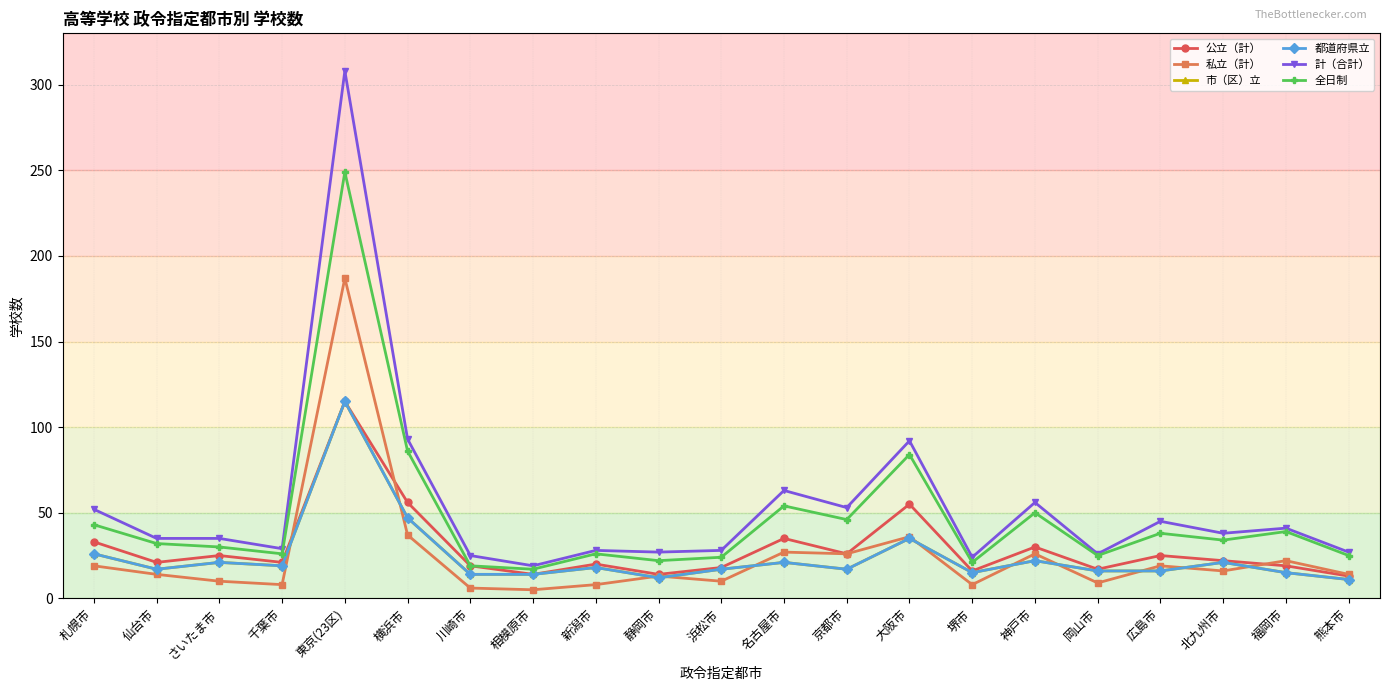

Is it true that 計（合計） equals 24 at 堺市?

True